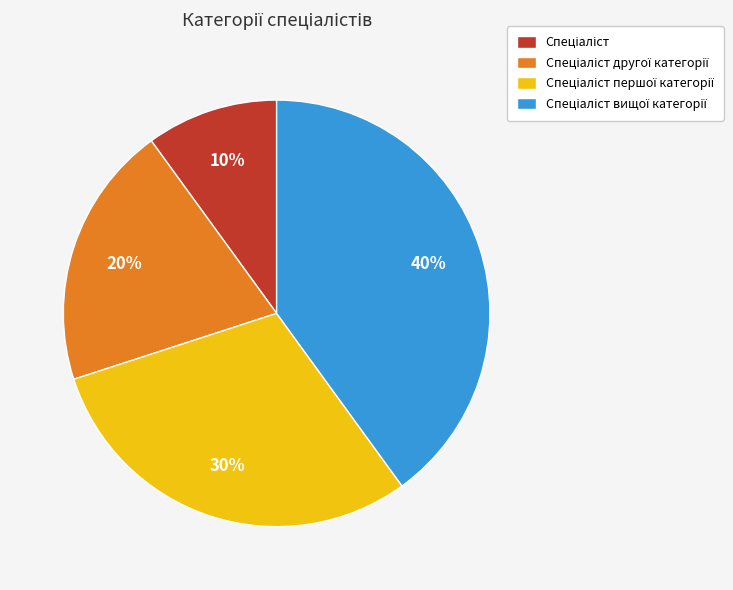

Is there any slice that represents more than half of the pie?

No